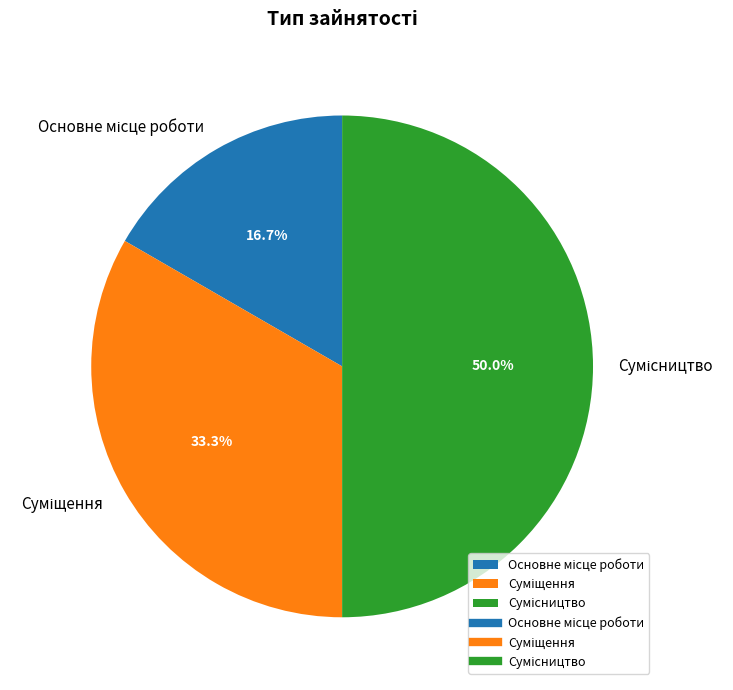

Is Суміщення the majority of the pie?

No